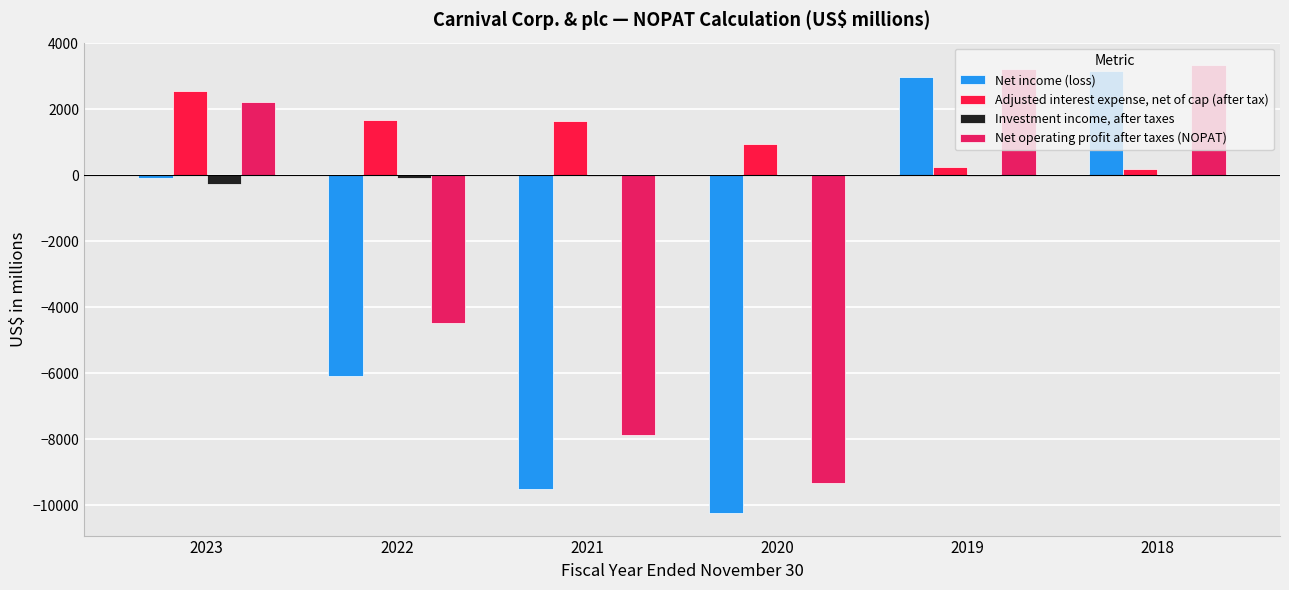

Which series has the largest total across all categories?

Adjusted interest expense, net of cap (after tax)